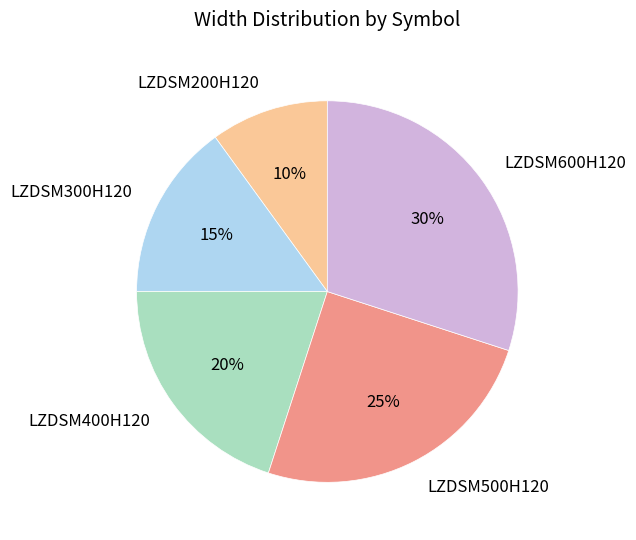

Which has a higher value, LZDSM200H120 or LZDSM400H120?

LZDSM400H120